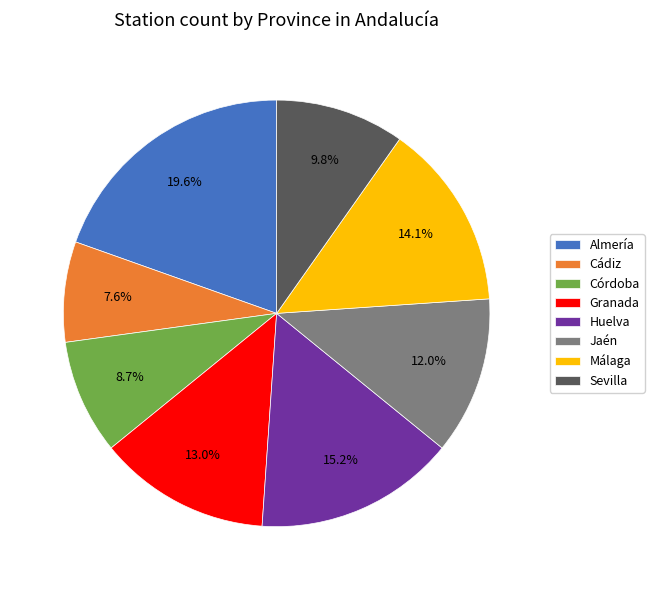

Is Málaga the majority of the pie?

No